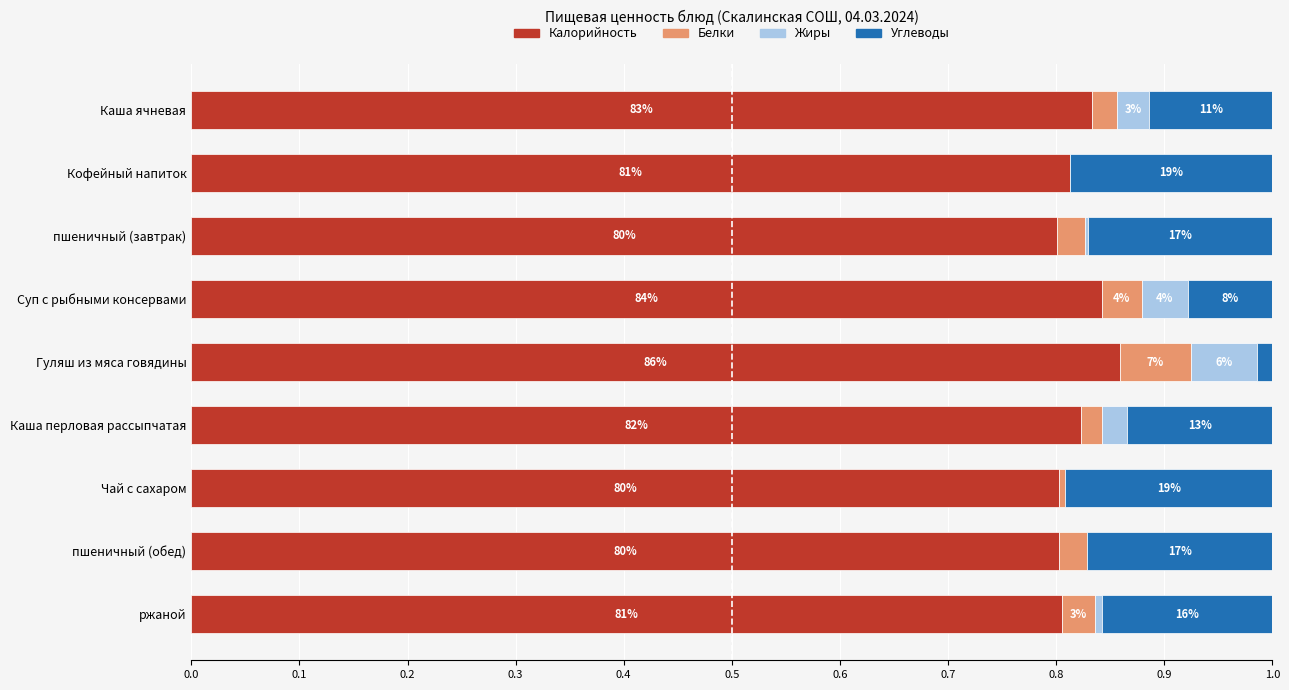

What are all the series names shown in the legend?

Калорийность, Белки, Жиры, Углеводы